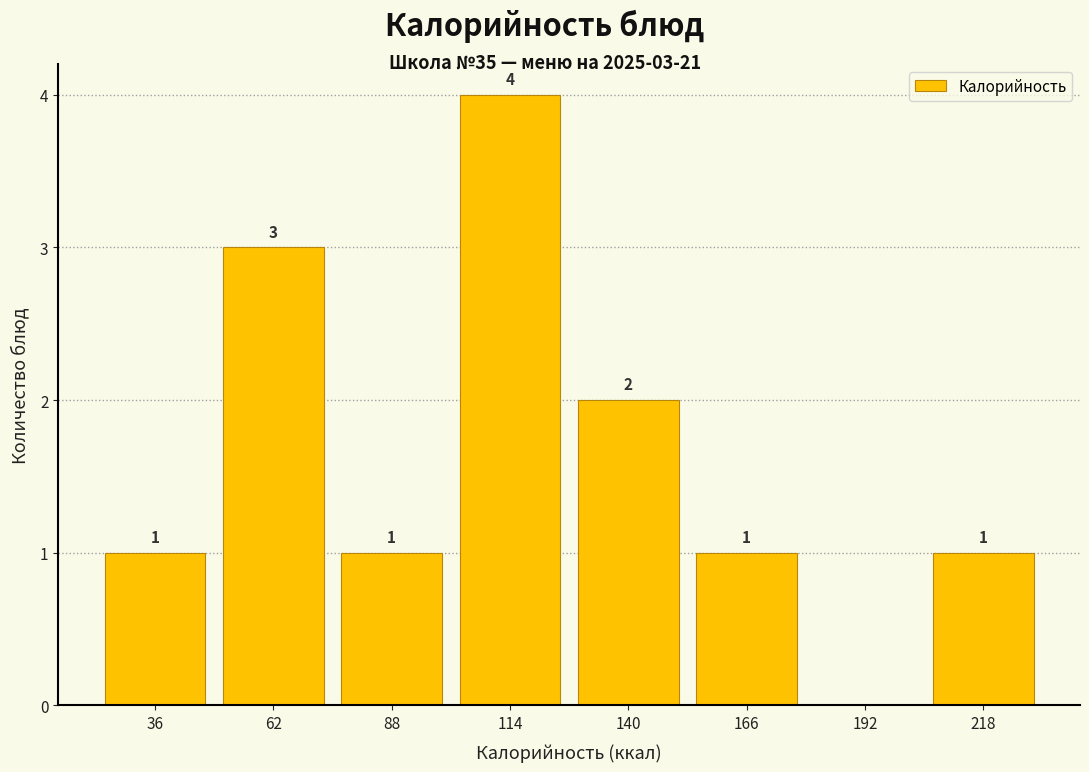

Which range on the x-axis has the tallest bar?

100 to 125